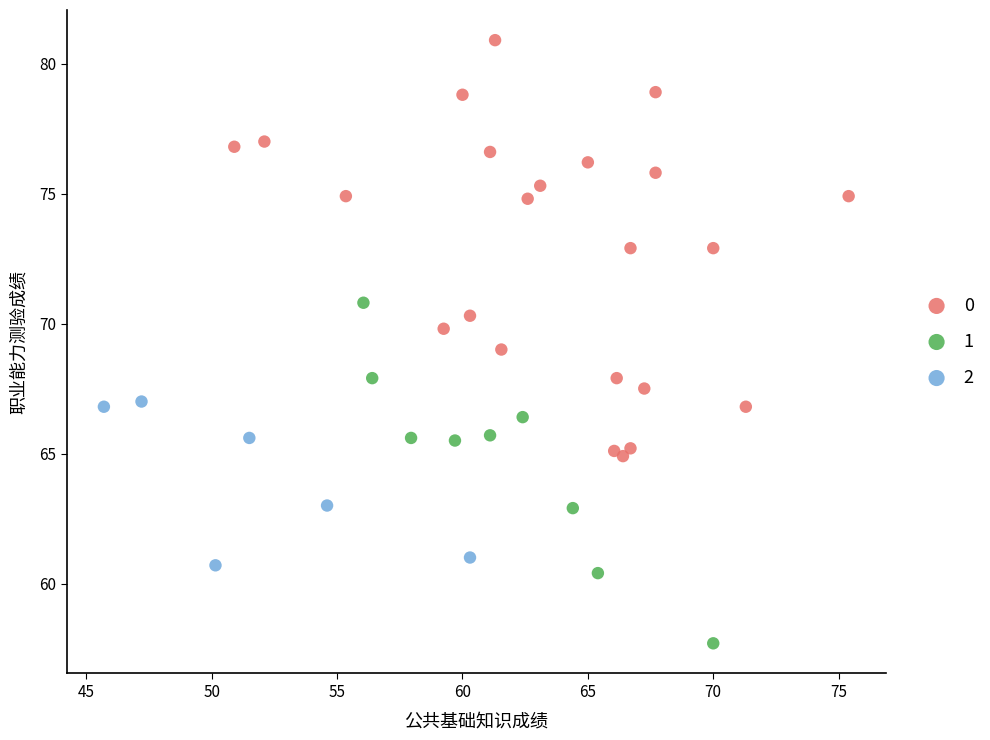

Which series contains the highest Y value?

0